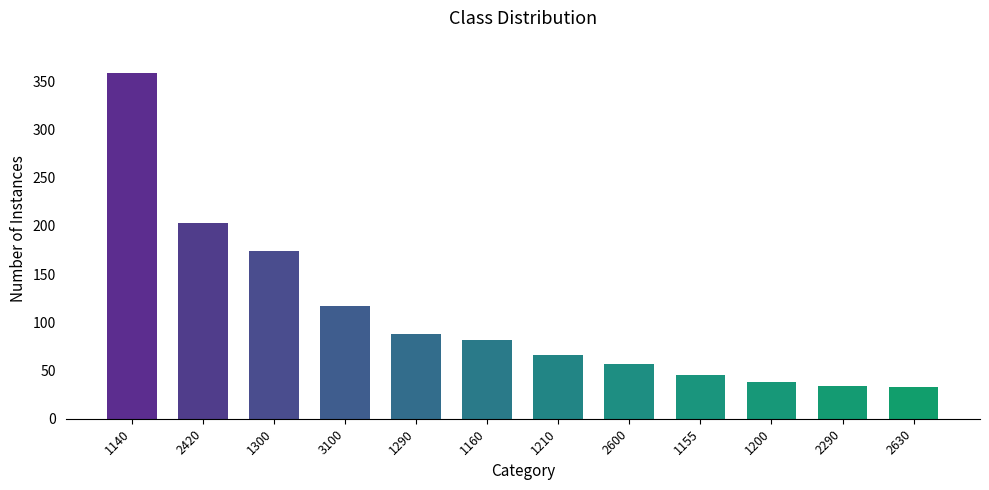

Which category has the highest value across all series?

1140